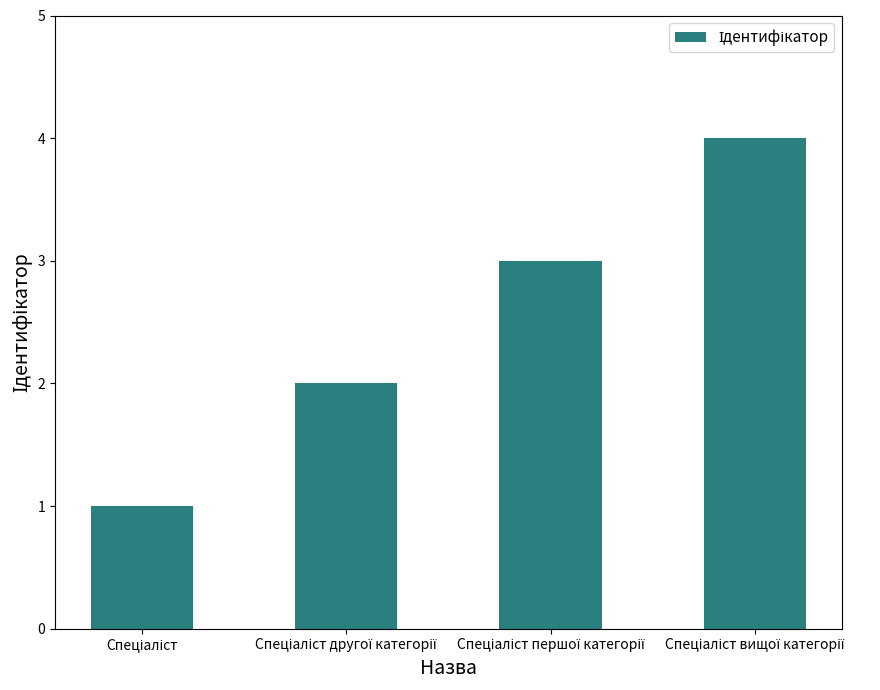

What is the difference between the maximum and minimum values?

3